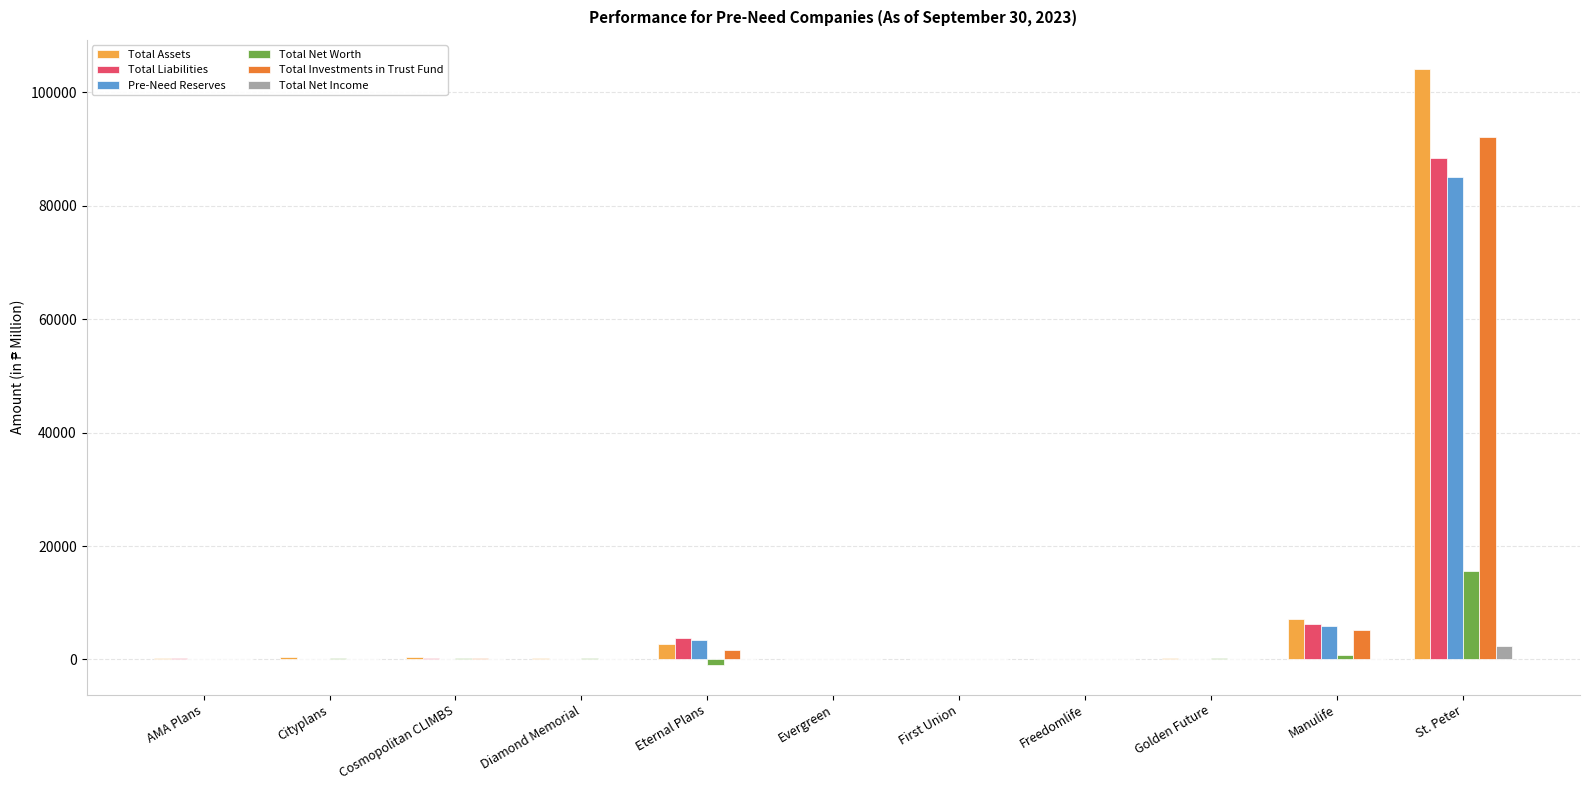

The value of Total Liabilities at Freedomlife is 1.3. True or false?

True